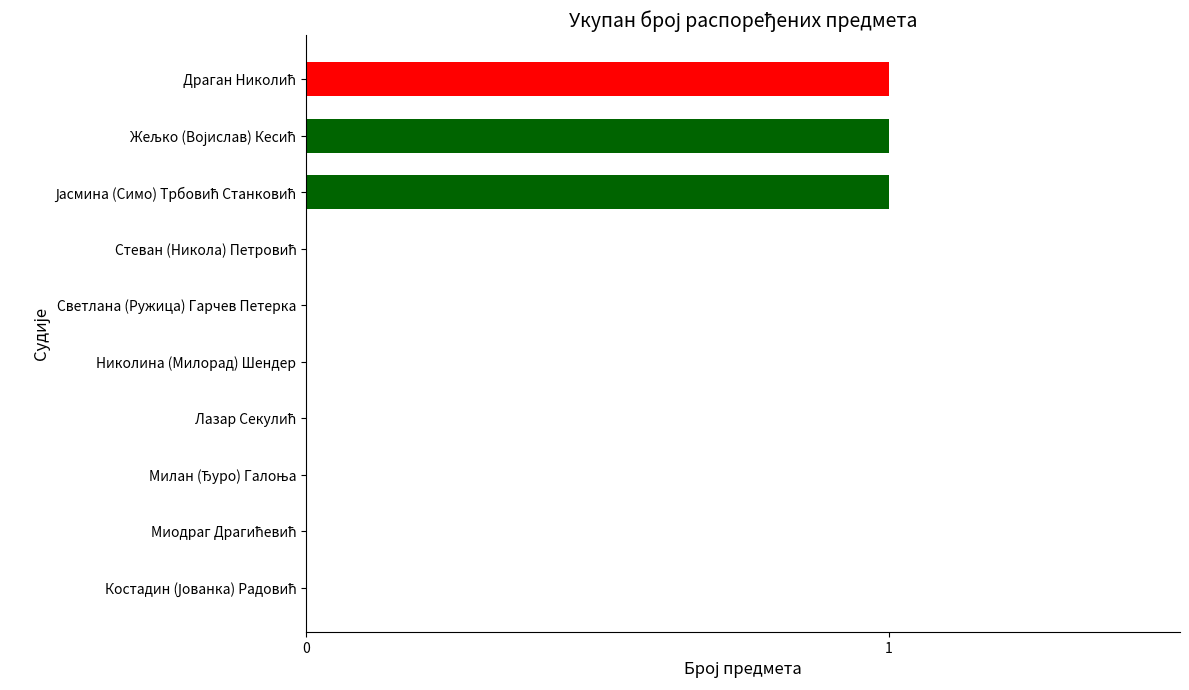

What is the sum of all values?

3